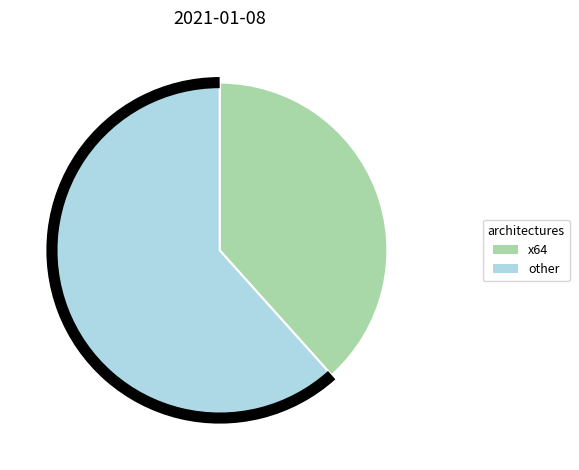

True or false: x64 accounts for 26% of the total.

False